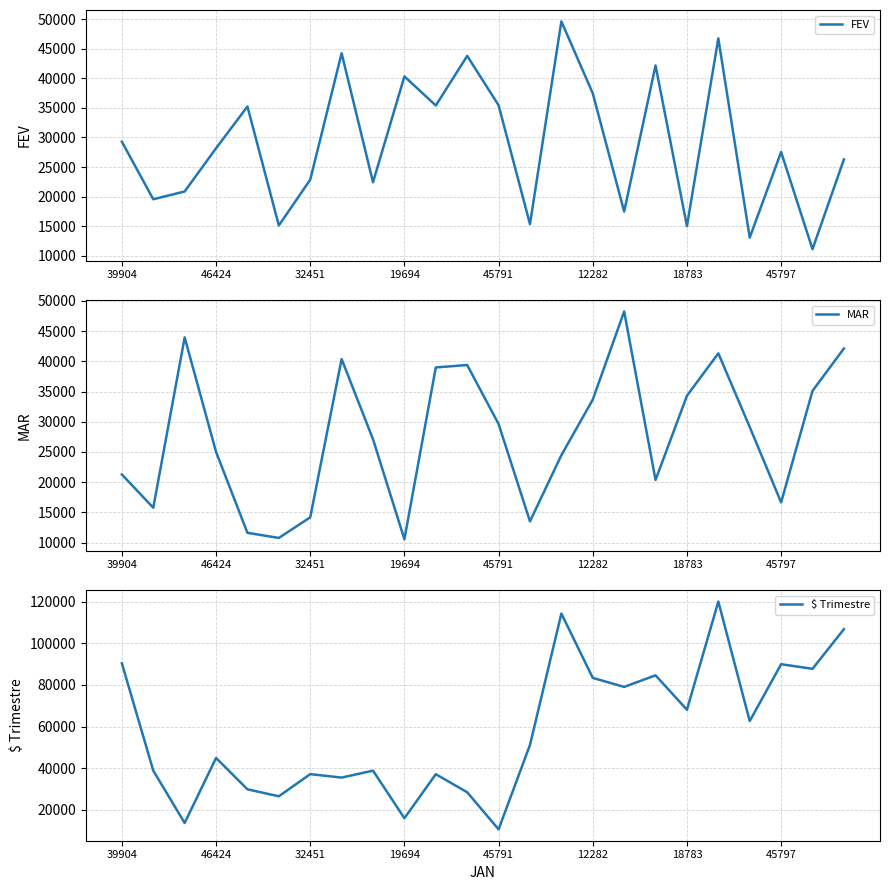

Is it true that FEV equals 40332 at 19694?

True